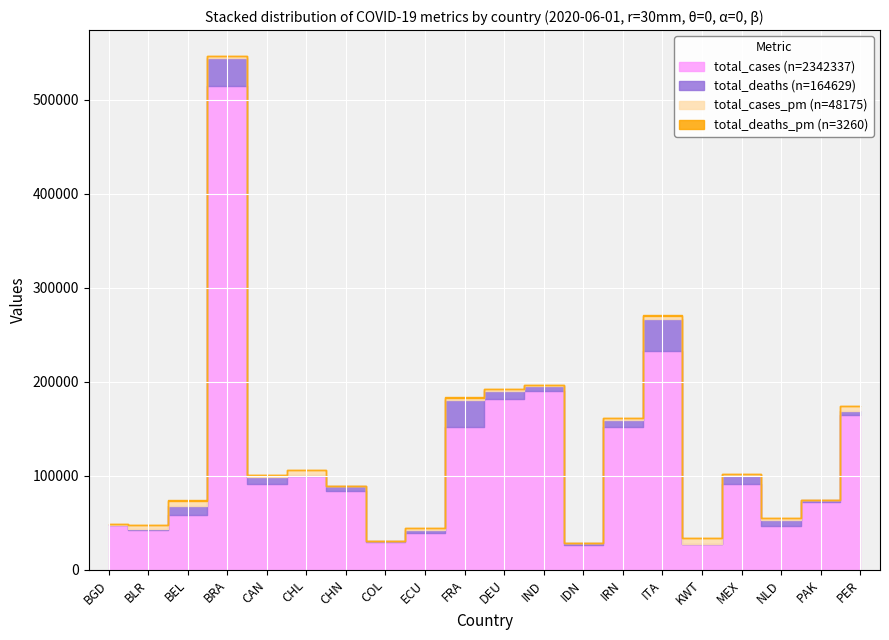

The value of total_deaths_pm at BEL is 816.9. True or false?

True